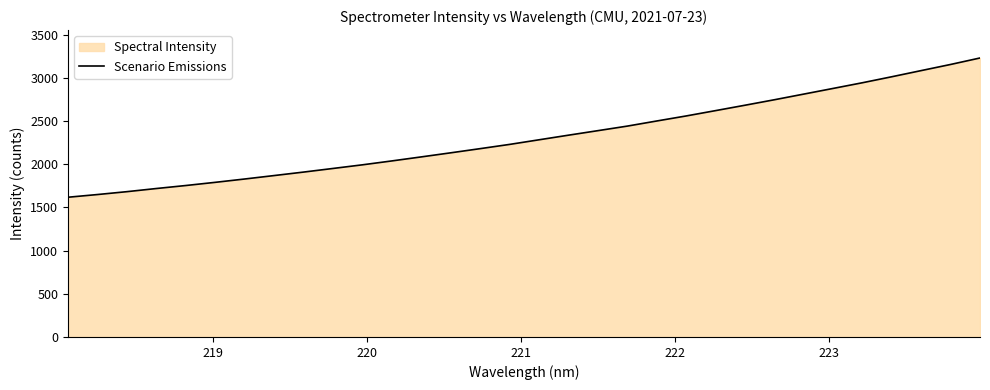

What is the smallest value displayed?

1618.3